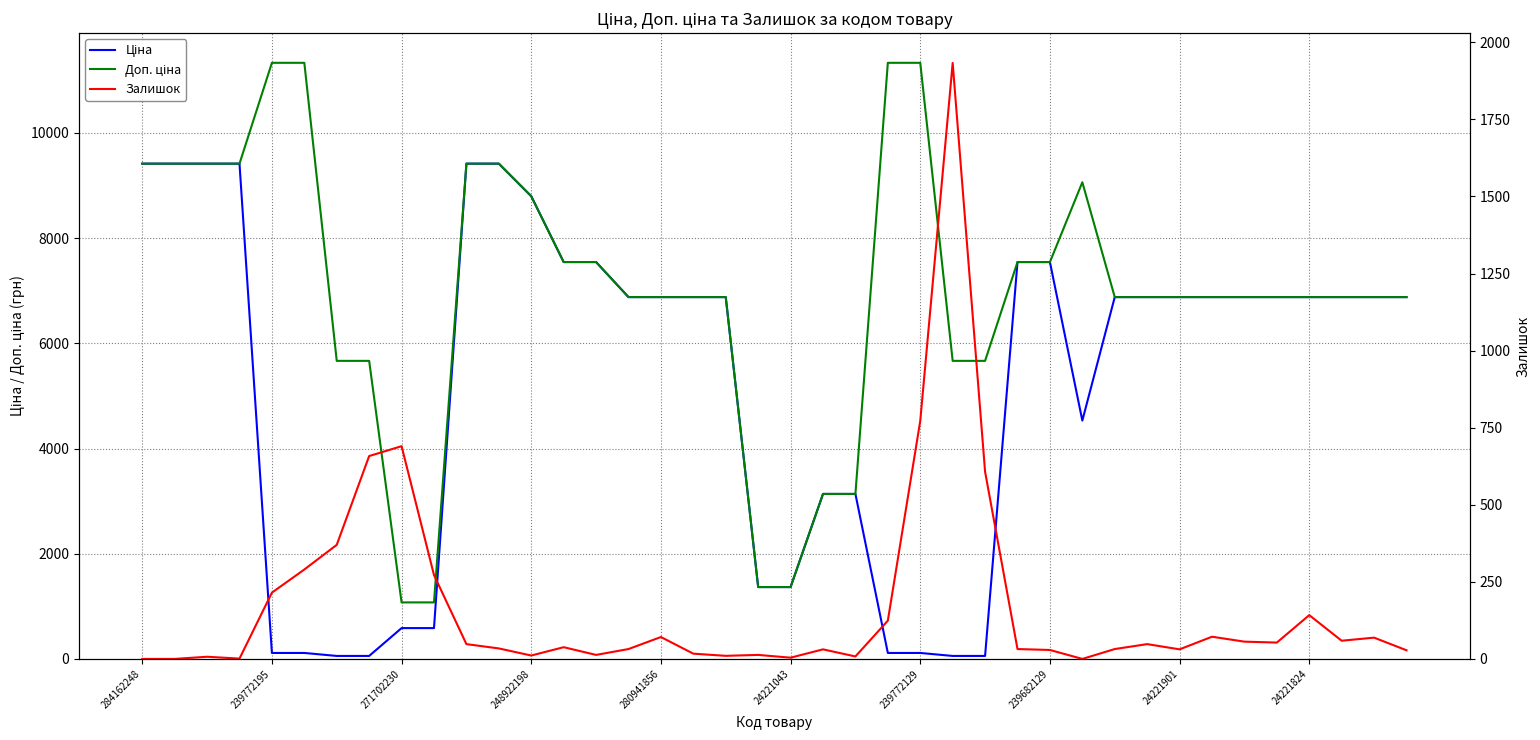

The Доп. ціна series shows 1366.0 at 19. True or false?

True